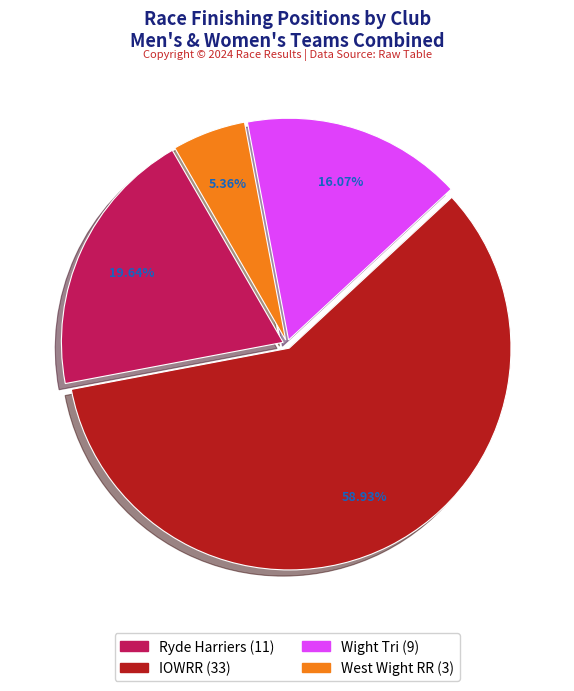

How many segments does this pie chart have?

4